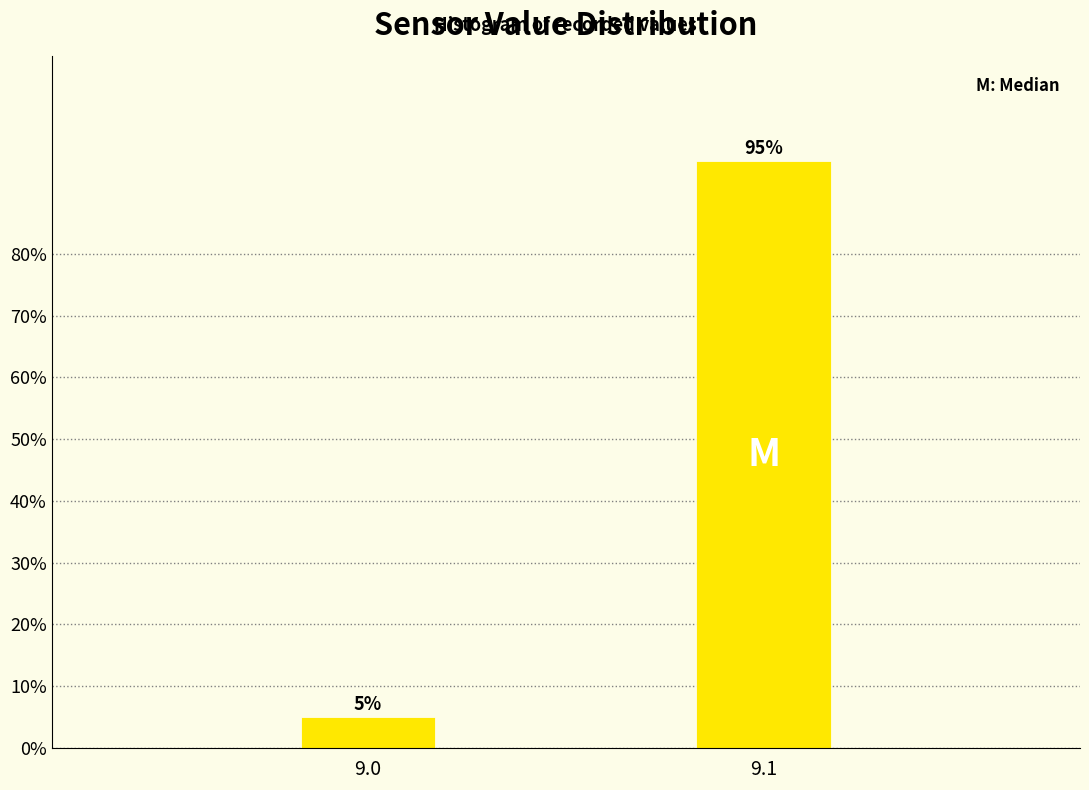

Reading left to right, transcribe all the data shown in this chart.

9.0=5	9.1=95